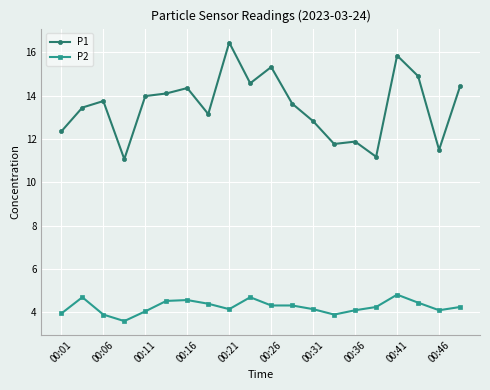

What is the minimum value shown in the chart?

3.6